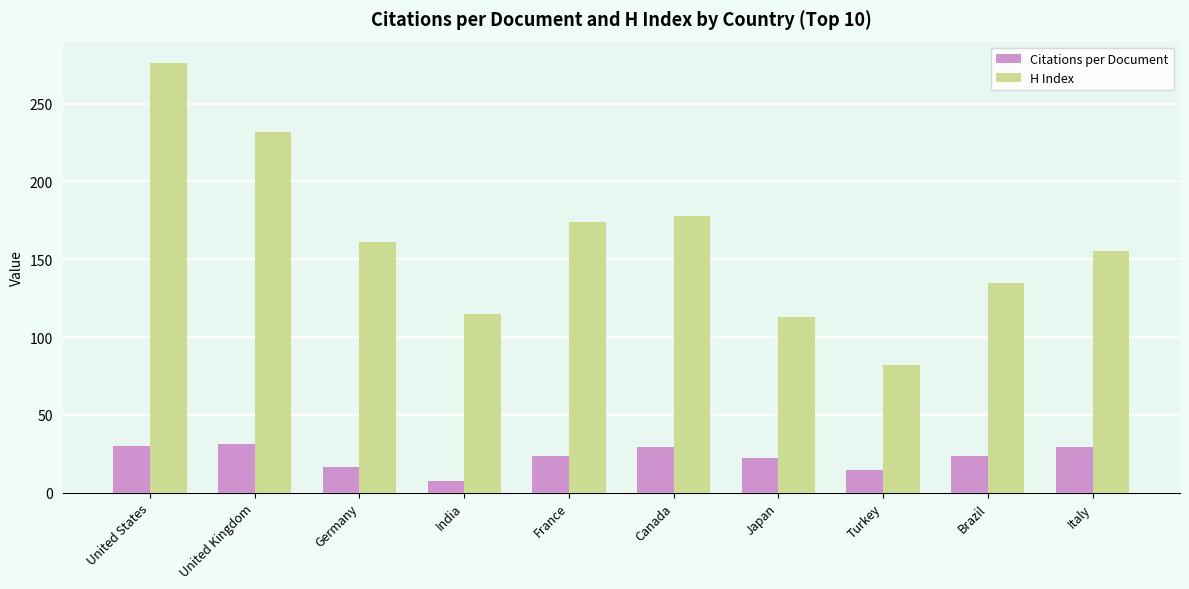

What is the sum of all H Index values?

1621.0